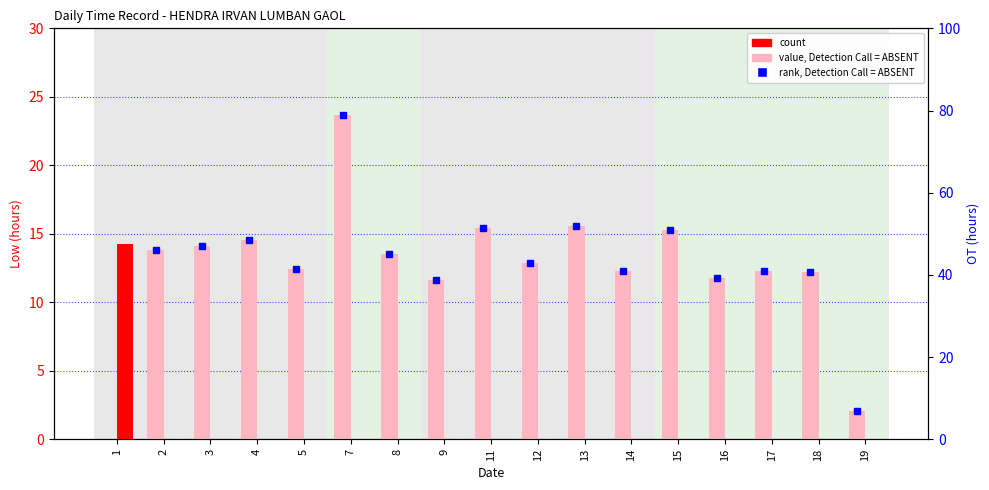

What is the difference between the maximum and minimum values in the count series?

14.3